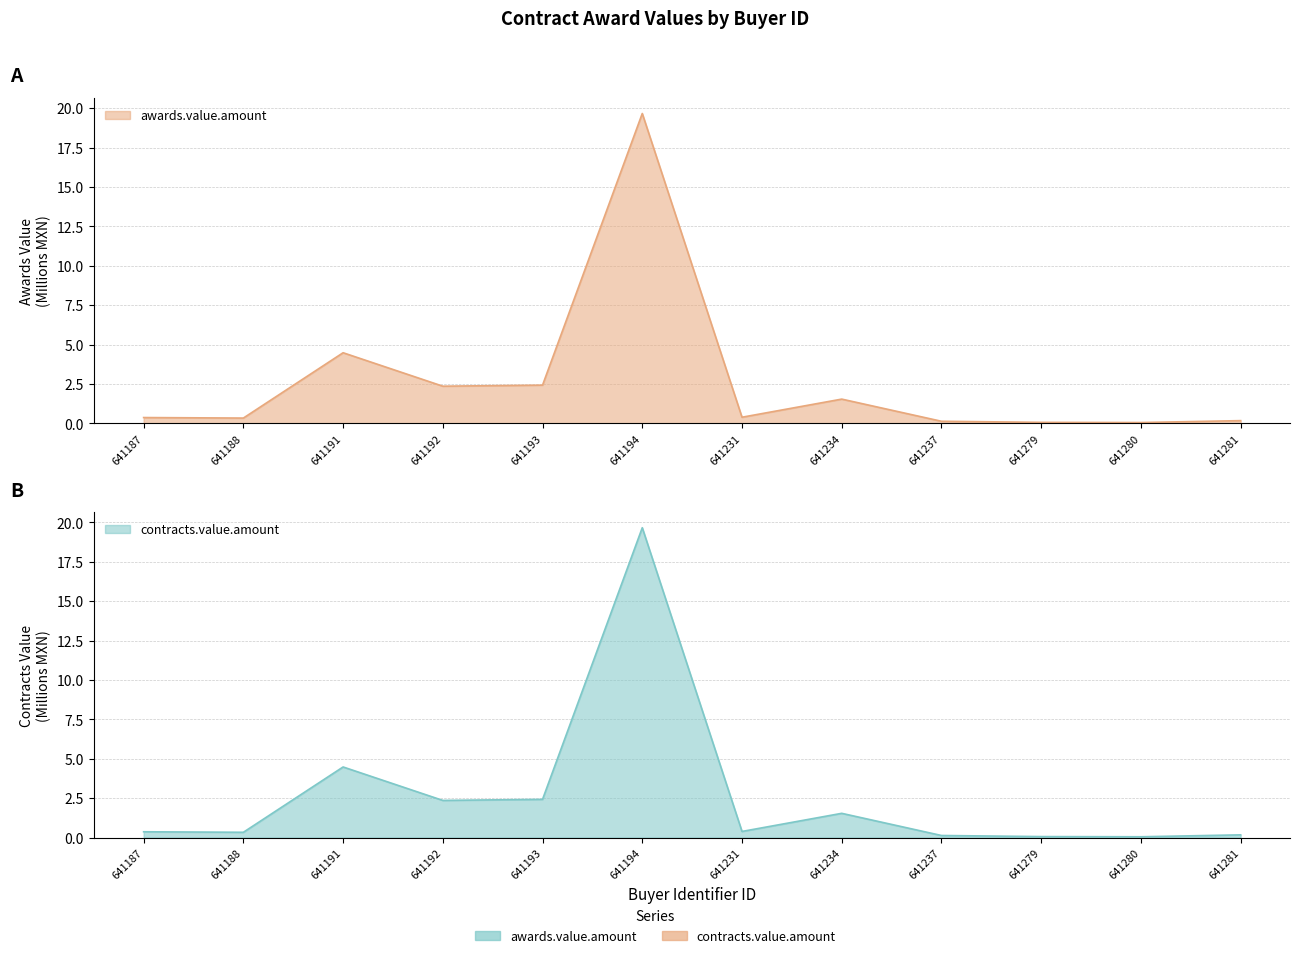

True or false: contracts.value.amount and awards.value.amount intersect in this chart.

False